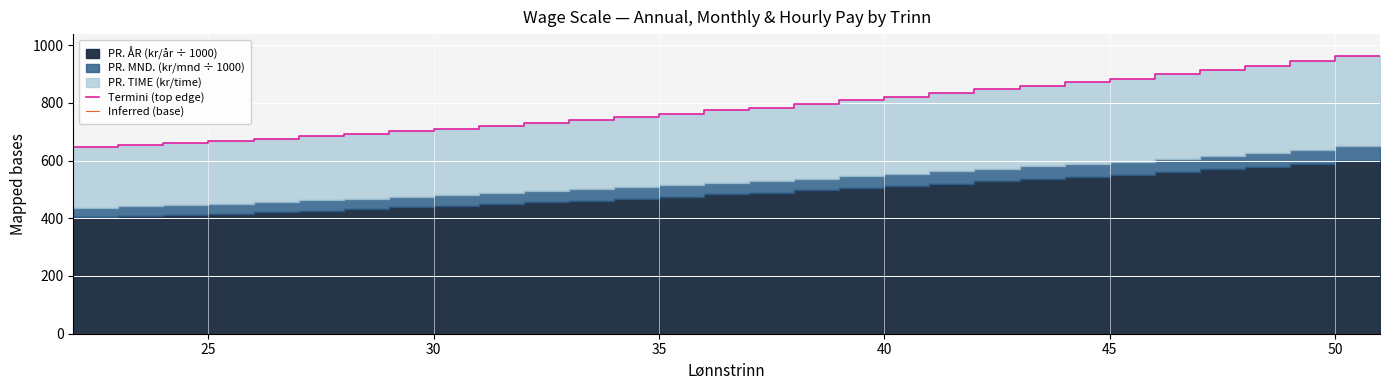

What is the highest value of the Termini (top edge) series?

961.2